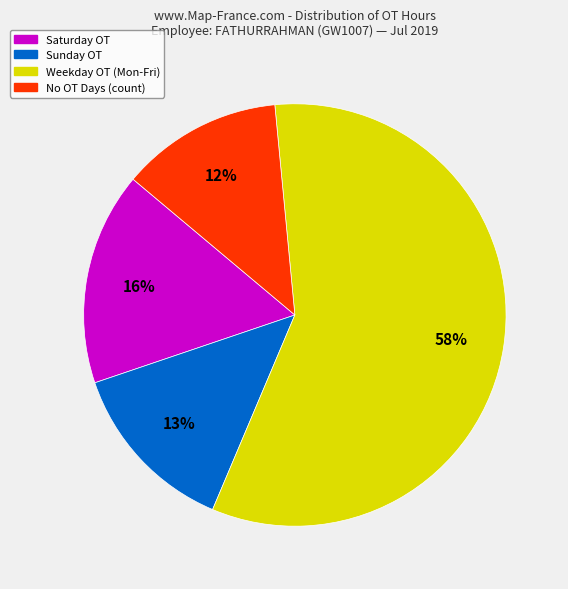

Is there any slice that represents more than half of the pie?

Yes